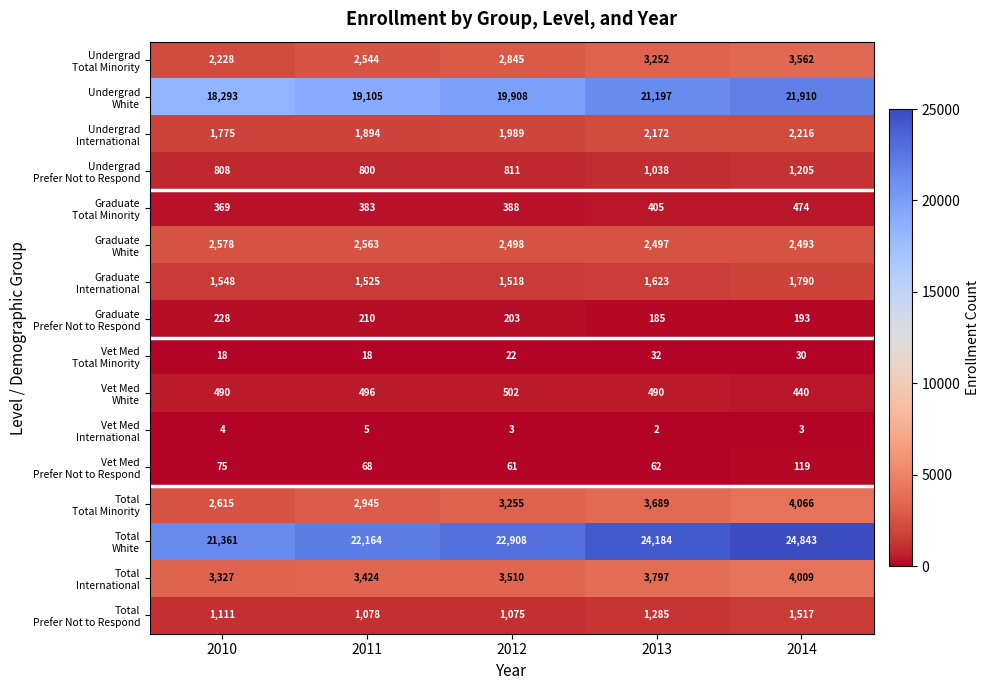

At which category is the sum across all series the highest?

2014